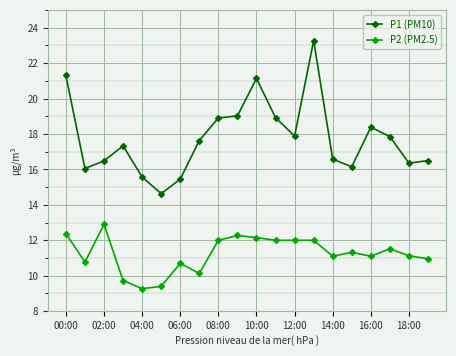

Which series has the widest spread of values?

P1 (PM10)